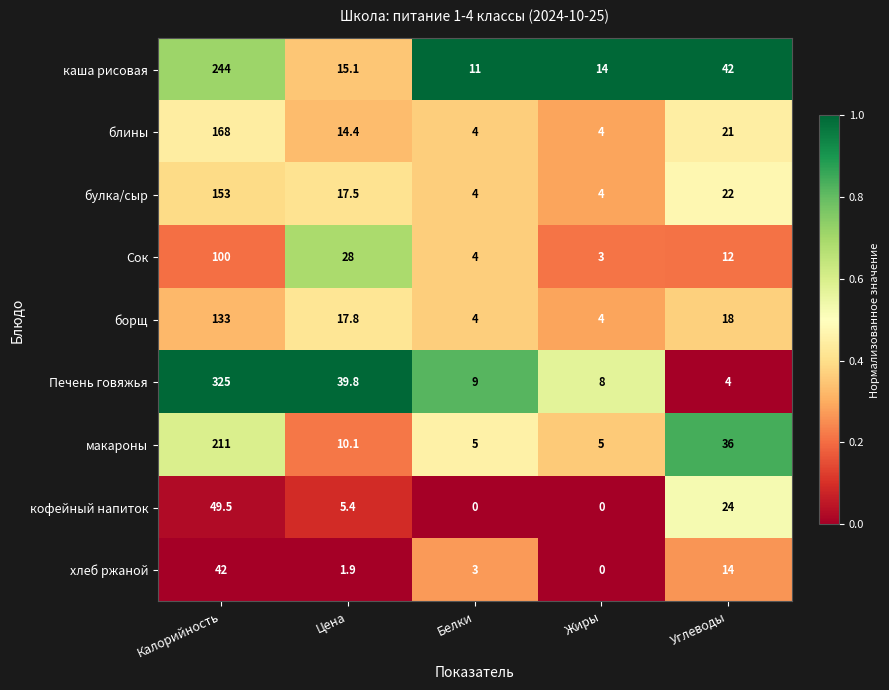

Where does the макароны series first go above 10?

Калорийность